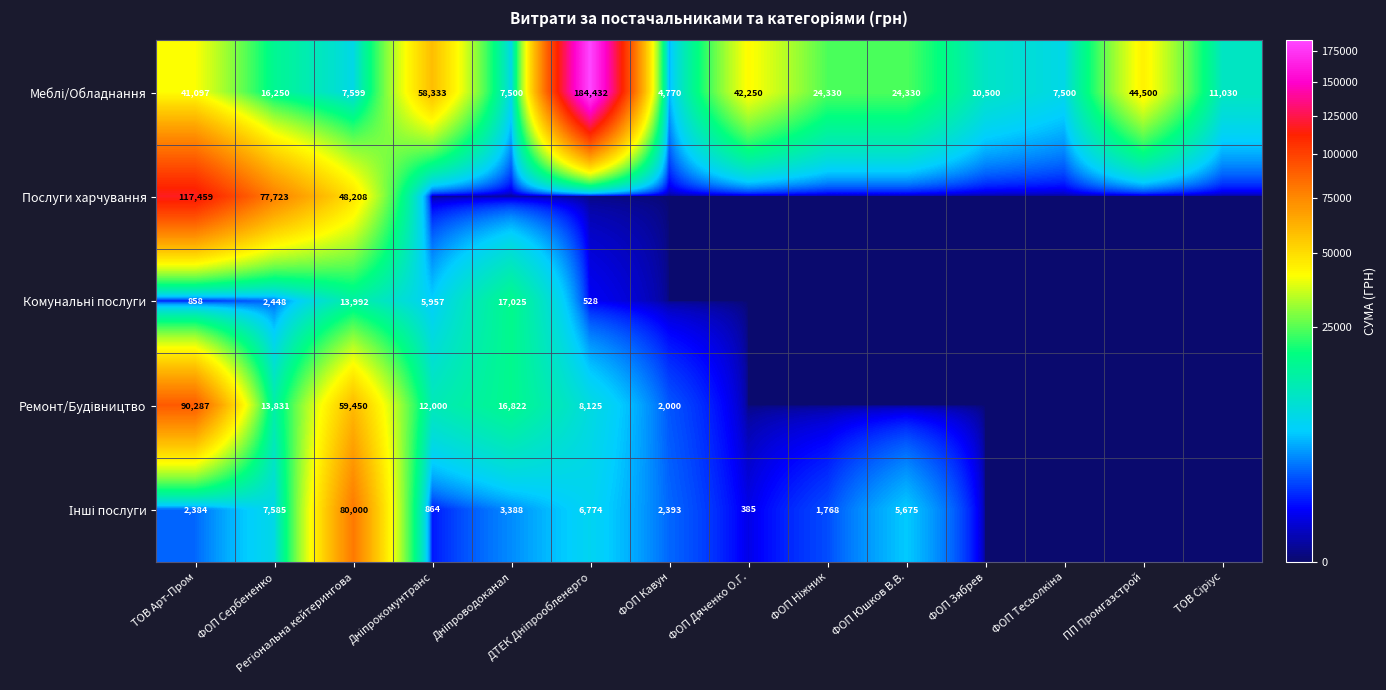

True or false: Послуги харчування has a value of 77723 at ФОП Сербененко.

True